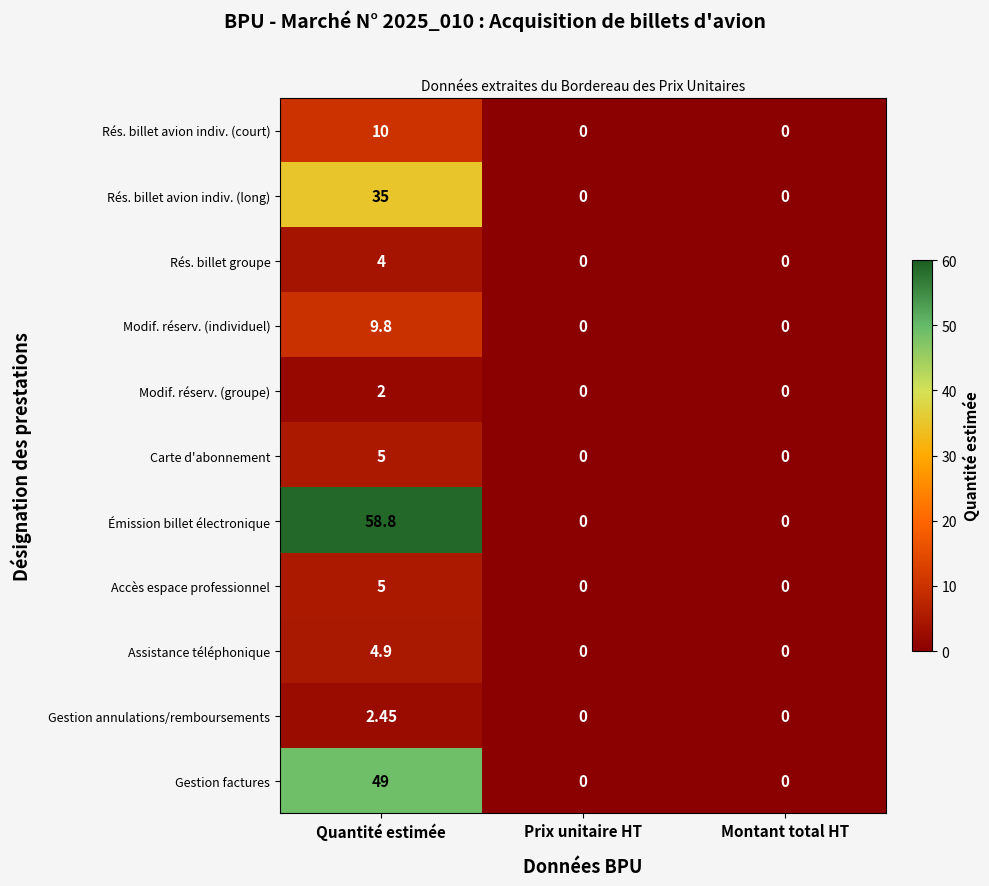

At which category does the chart reach its peak across all series?

Quantité estimée